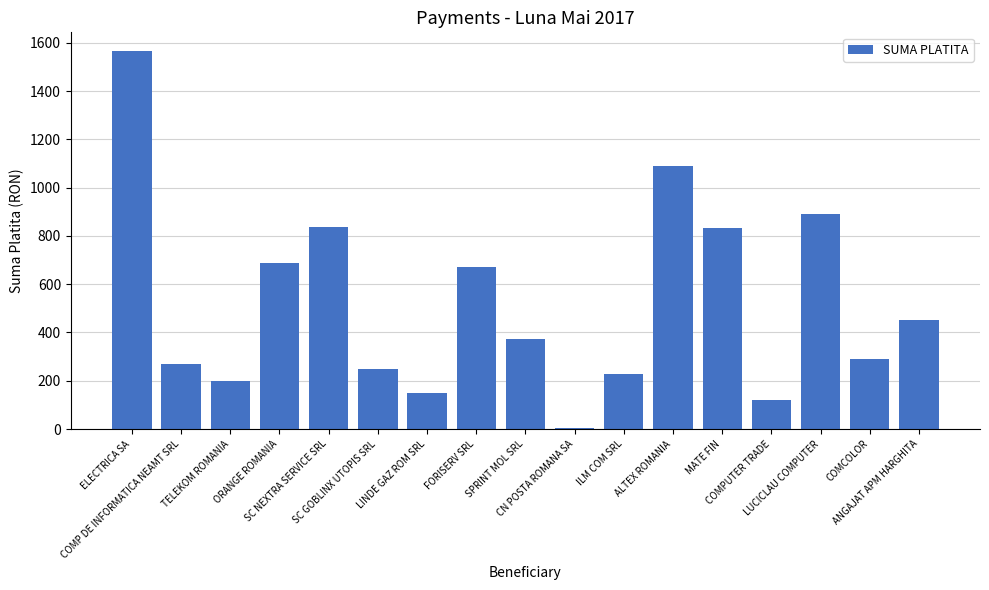

What is the value of the 9th bar from the left?

372.5